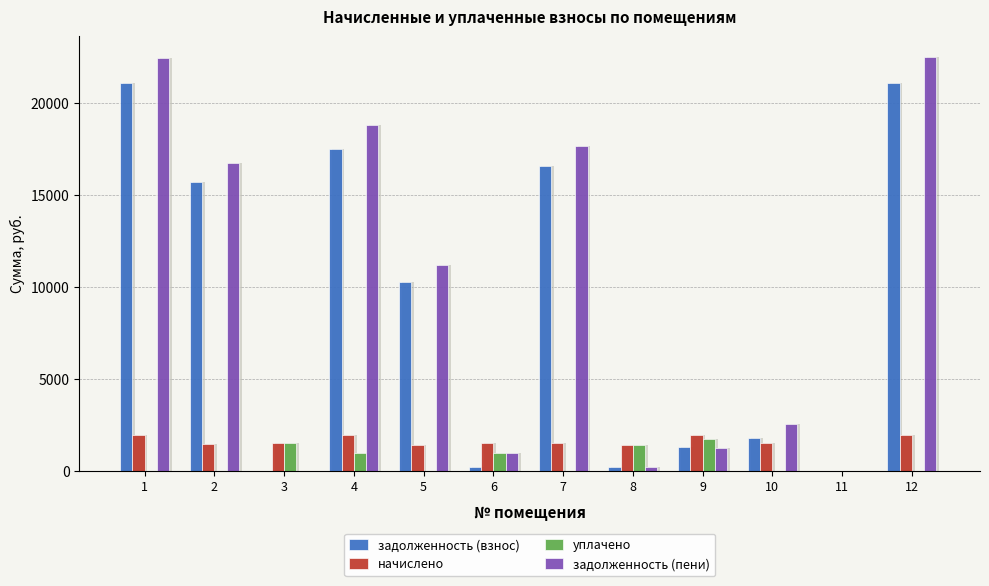

Reading left to right, transcribe all the data shown in this chart.

задолженность (взнос): 21090.4	15731.4	0.0	17488.2	10272.3	228.7	16595.7	236.9	1302.8	1780.5	0.0	21125.0
начислено: 1939.8	1446.9	1516.9	1933.4	1424.6	1523.2	1526.4	1421.5	1936.6	1526.4	0.0	1943.0
уплачено: 0.0	0.0	1516.9	1000.0	0.0	1000.0	0.0	1421.5	1750.0	0.0	0.0	0.0
задолженность (пени): 22473.6	16763.1	0.0	18796.3	11193.2	993.0	17684.2	236.9	1231.6	2543.7	0.0	22510.5